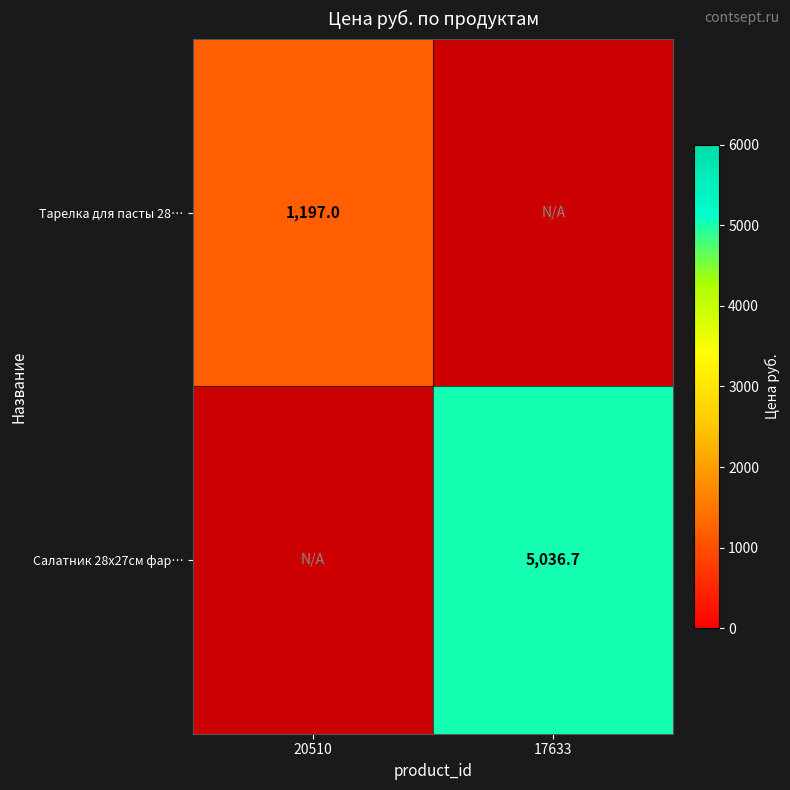

Is the value of Тарелка для пасты 28… at 20510 greater than the value of Салатник 28х27см фар… at 17633?

No